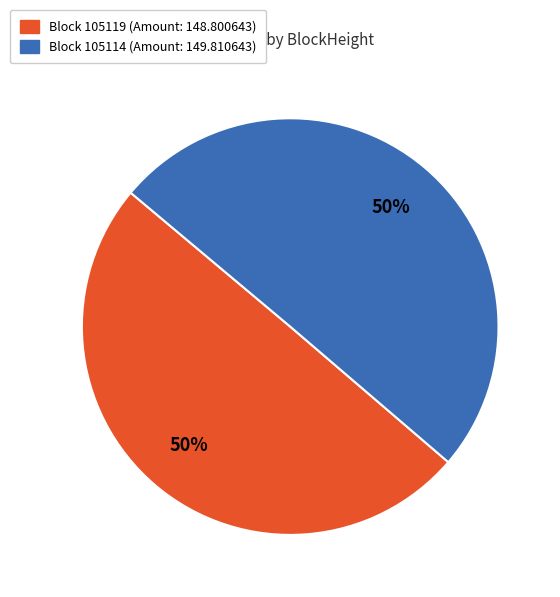

To the nearest percent, what is the average slice percentage?

50%